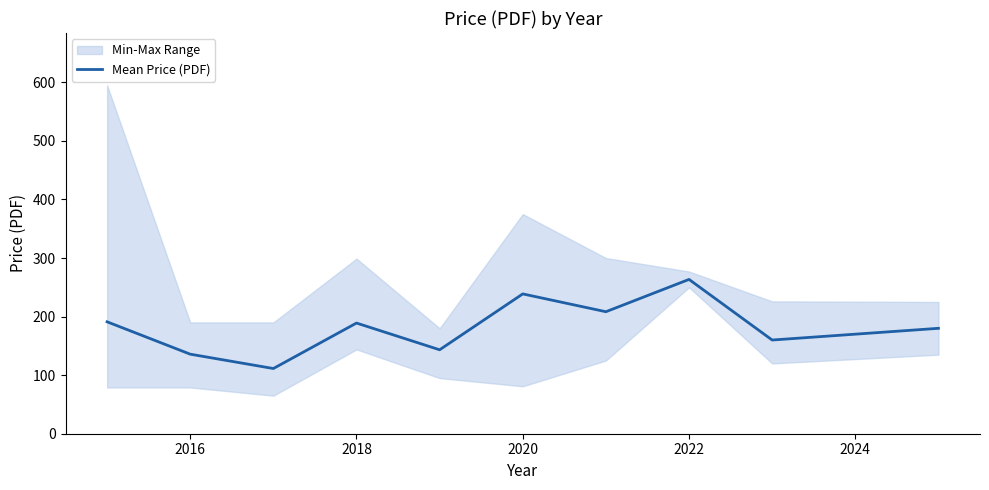

The value of Mean Price (PDF) at 2018 is 189.0. True or false?

True